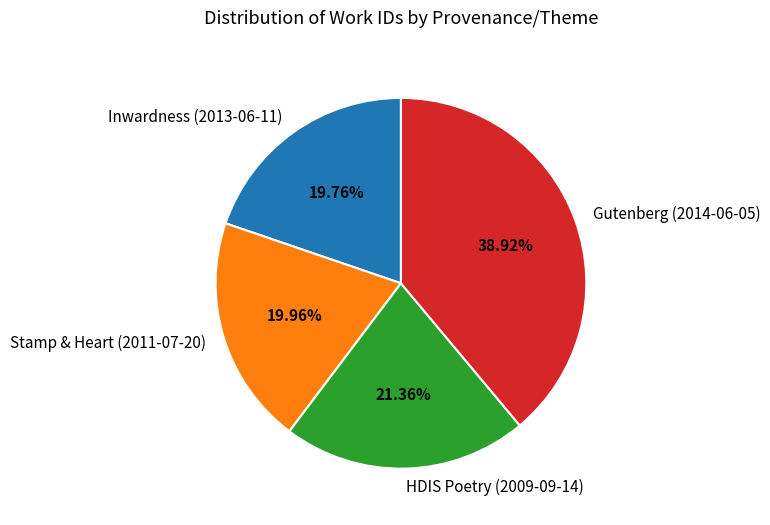

True or false: Stamp & Heart (2011-07-20) accounts for 9% of the total.

False